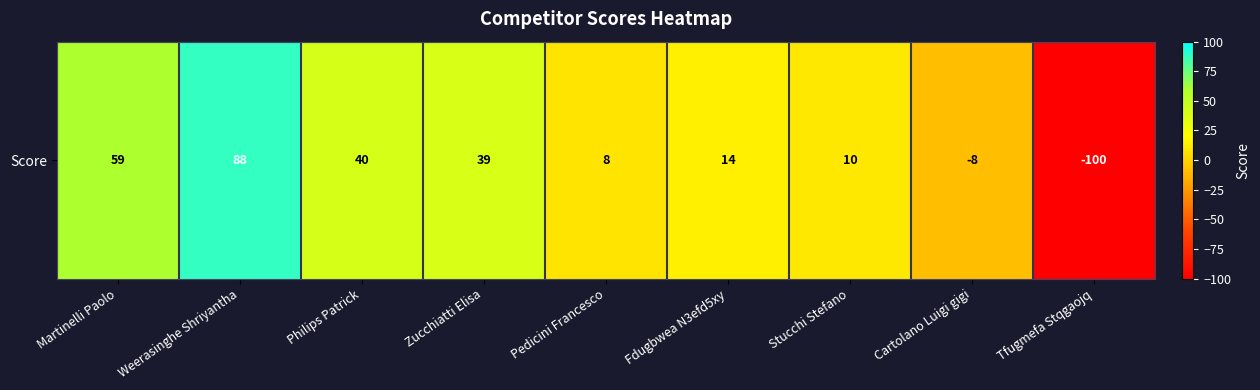

List the labels in order of value, largest first.

Weerasinghe Shriyantha, Martinelli Paolo, Philips Patrick, Zucchiatti Elisa, Fdugbwea N3efd5xy, Stucchi Stefano, Pedicini Francesco, Cartolano Luigi gigi, Tfugmefa Stqgaojq